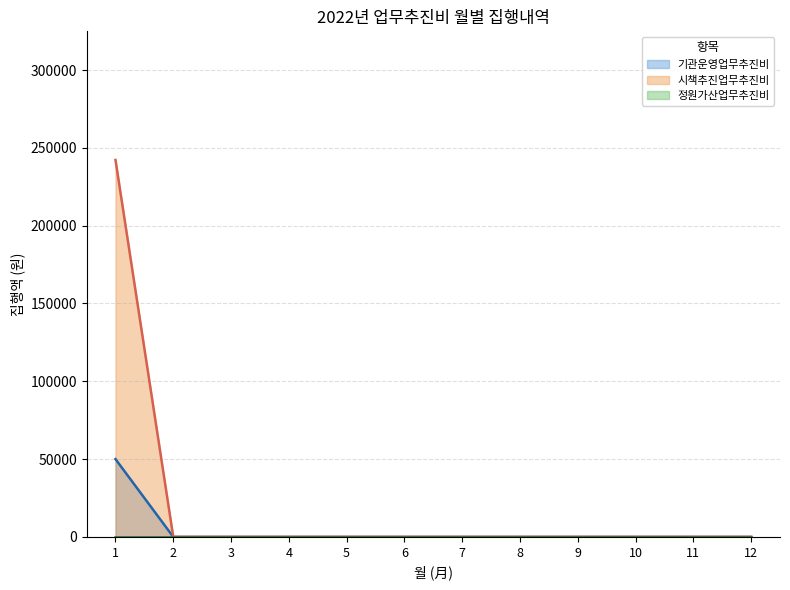

True or false: 시책추진업무추진비 has more than 2 interior local peaks.

False